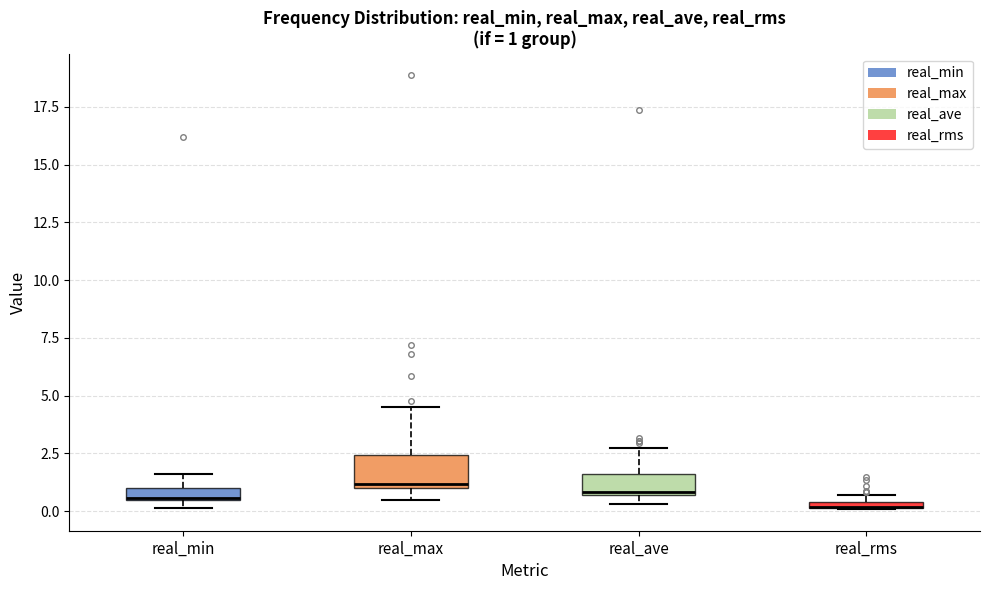

Which box is the tallest, from its lower edge to its upper edge?

real_max